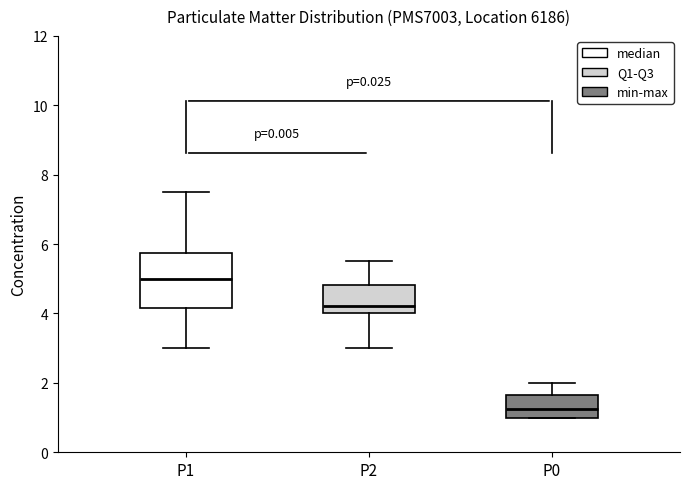

Reading left to right, transcribe this box plot: for each box, give where its median line is, the range the box spans, and where its two whiskers end, as read against the y-axis. The values are not printed on the chart, so give them approximately, as read against the axis.

P1: median 5.0, box 4.2 to 5.8, whiskers 3.0 to 7.6
P2: median 4.2, box 4.0 to 4.8, whiskers 3.0 to 5.6
P0: median 1.2, box 1.0 to 1.6, whiskers 1.0 to 2.0